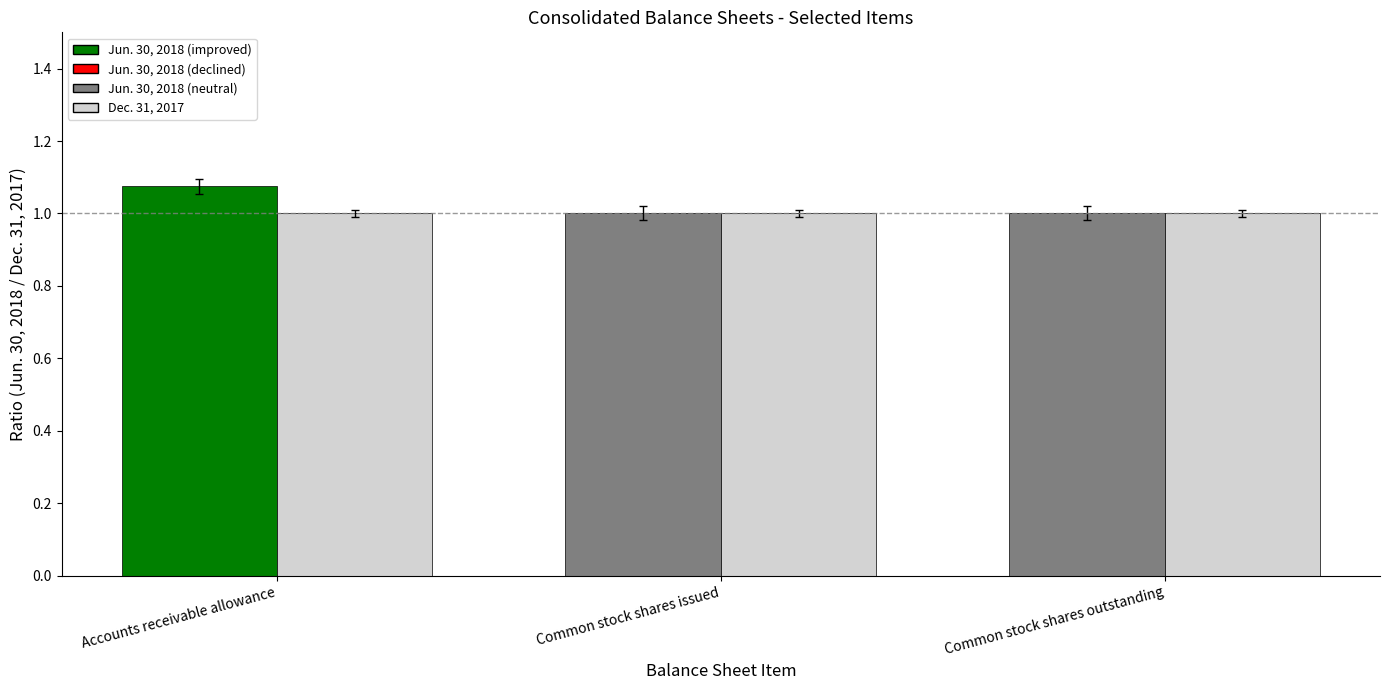

At which category is the sum across all series the highest?

Accounts receivable allowance